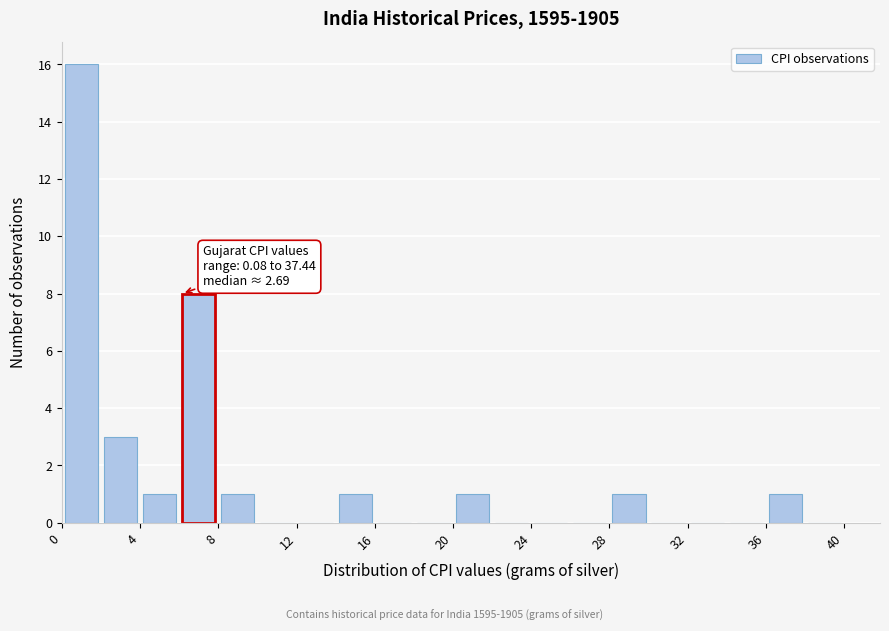

Which range on the x-axis has the tallest bar?

0 to 2